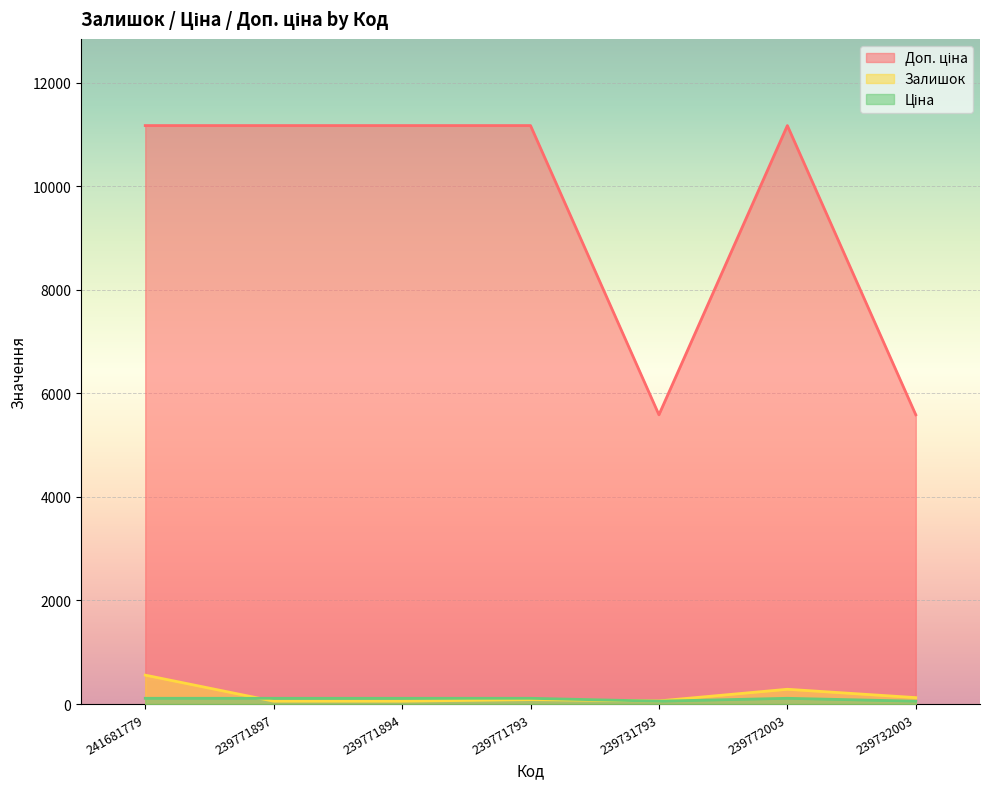

Rank the categories by Ціна value from lowest to highest.

239731793, 239732003, 241681779, 239771897, 239771894, 239771793, 239772003